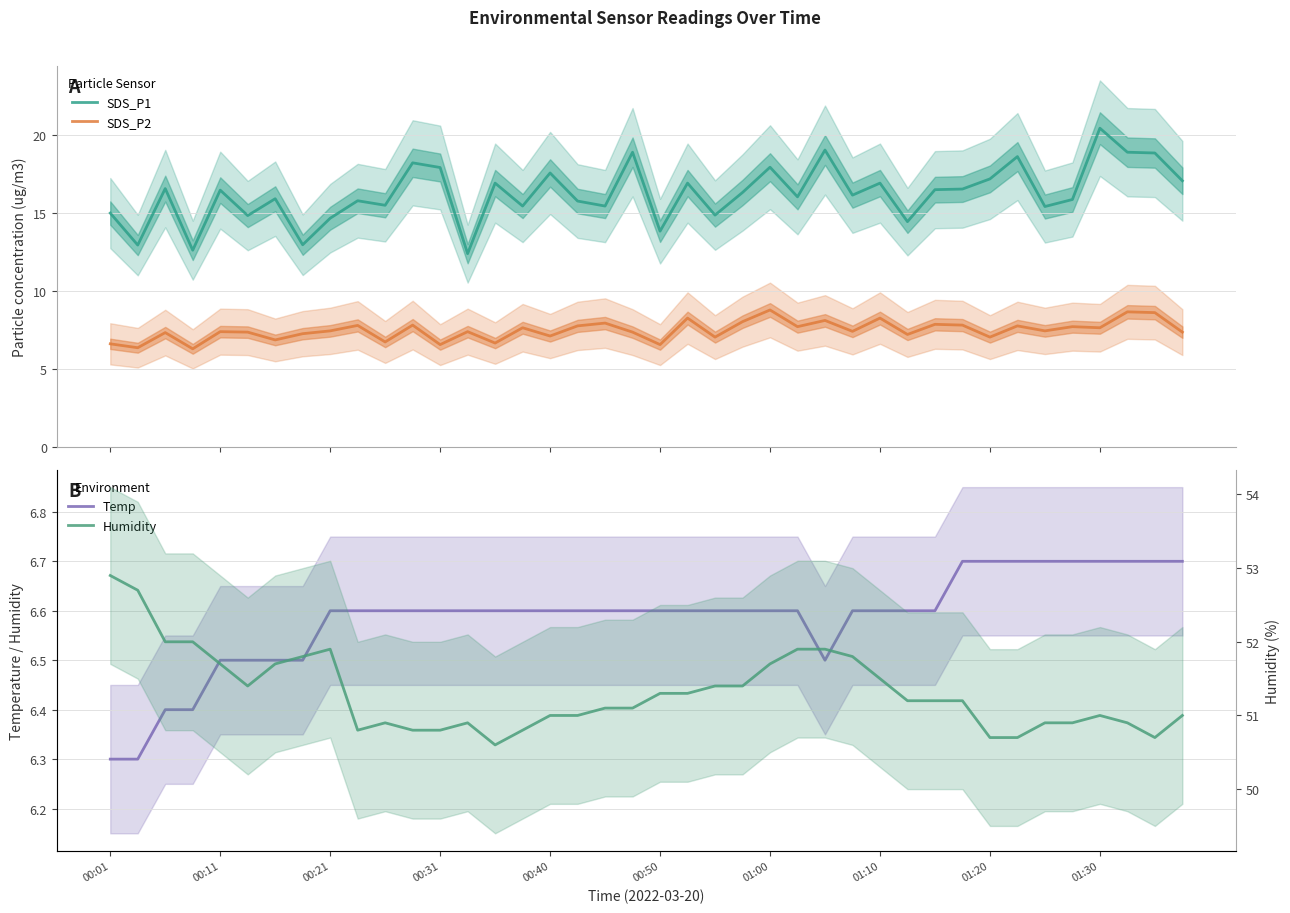

What is the sum of the SDS_P1 values at 22 and 39?

31.9